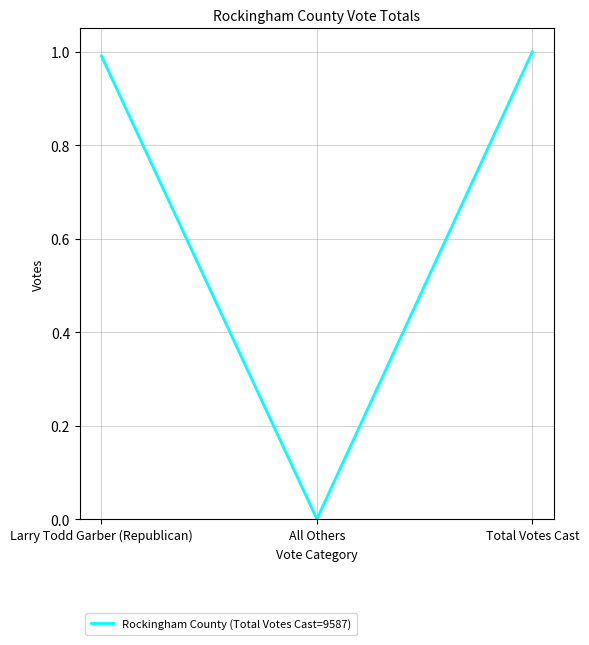

Where is the data nearest to the value 0?

All Others